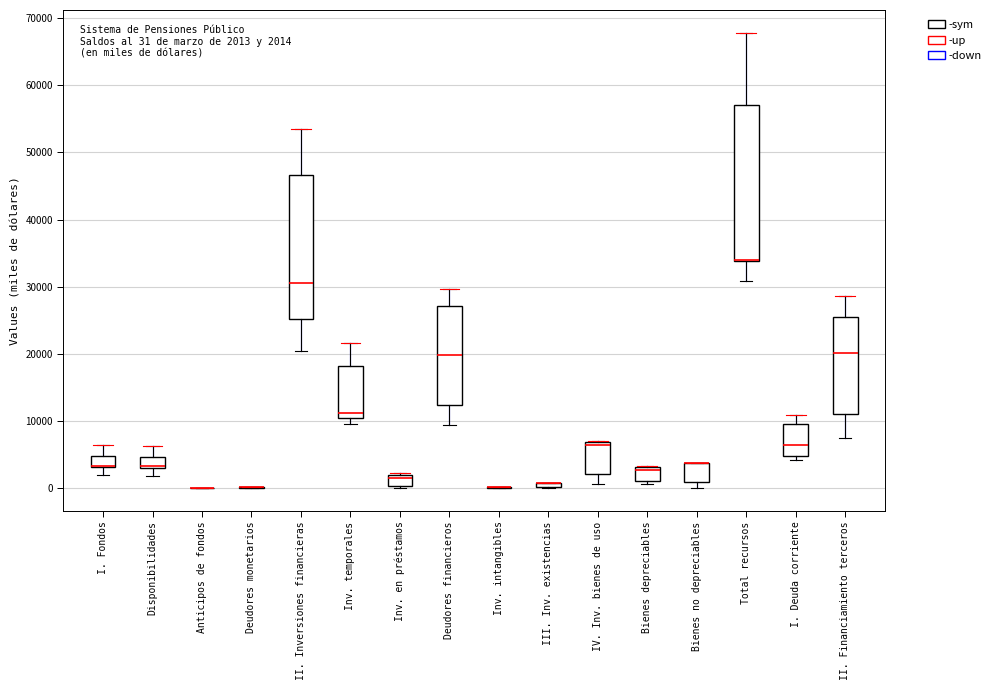

Comparing the boxes themselves (not the whiskers), which one is the tallest?

Total recursos